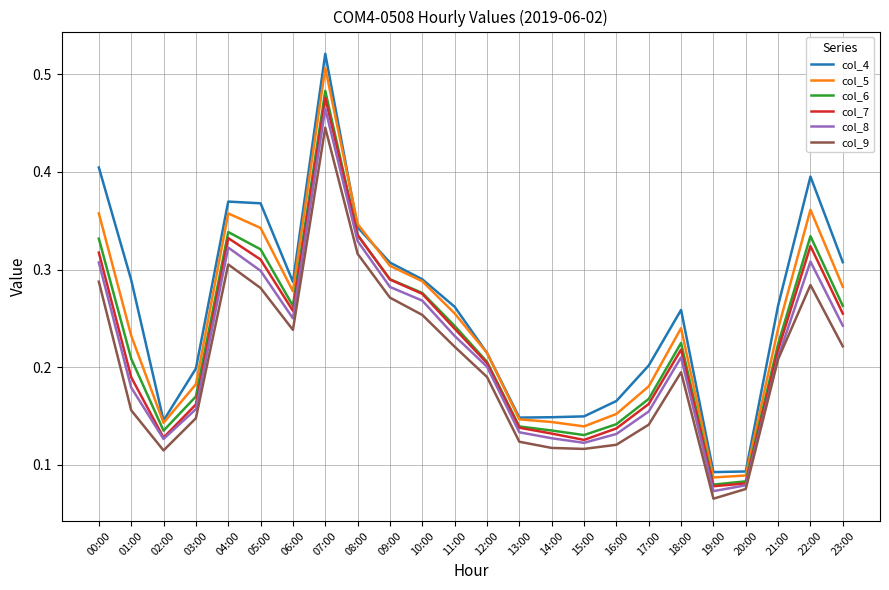

What are all the series names shown in the legend?

col_4, col_5, col_6, col_7, col_8, col_9